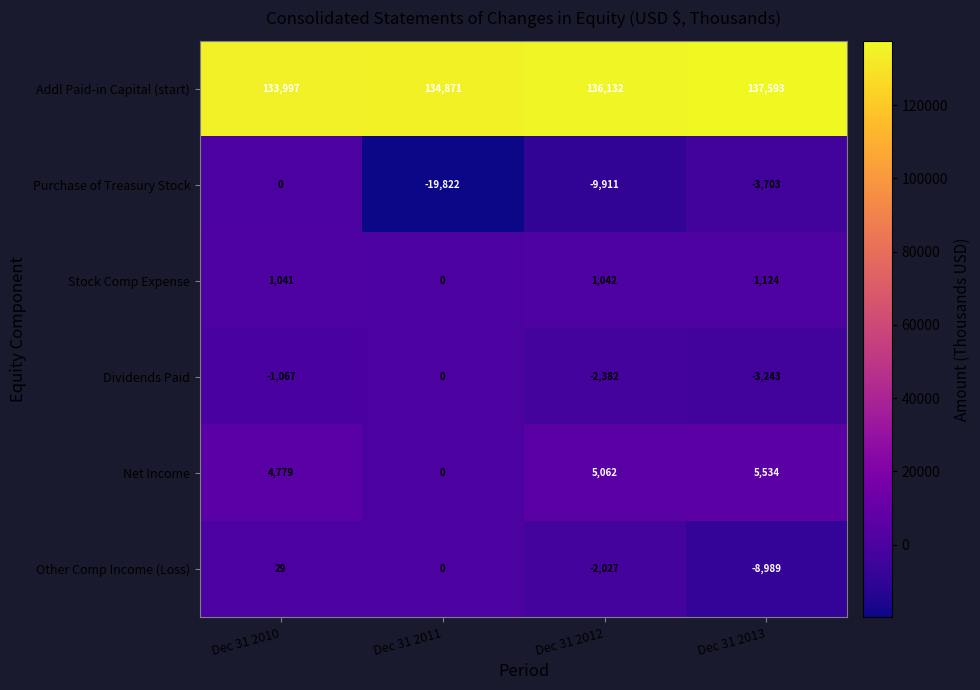

Reading left to right, list all the values displayed in this chart.

Addl Paid-in Capital (start): 133997	134871	136132	137593
Purchase of Treasury Stock: 0	-19822	-9911	-3703
Stock Comp Expense: 1041	0	1042	1124
Dividends Paid: -1067	0	-2382	-3243
Net Income: 4779	0	5062	5534
Other Comp Income (Loss): 29	0	-2027	-8989